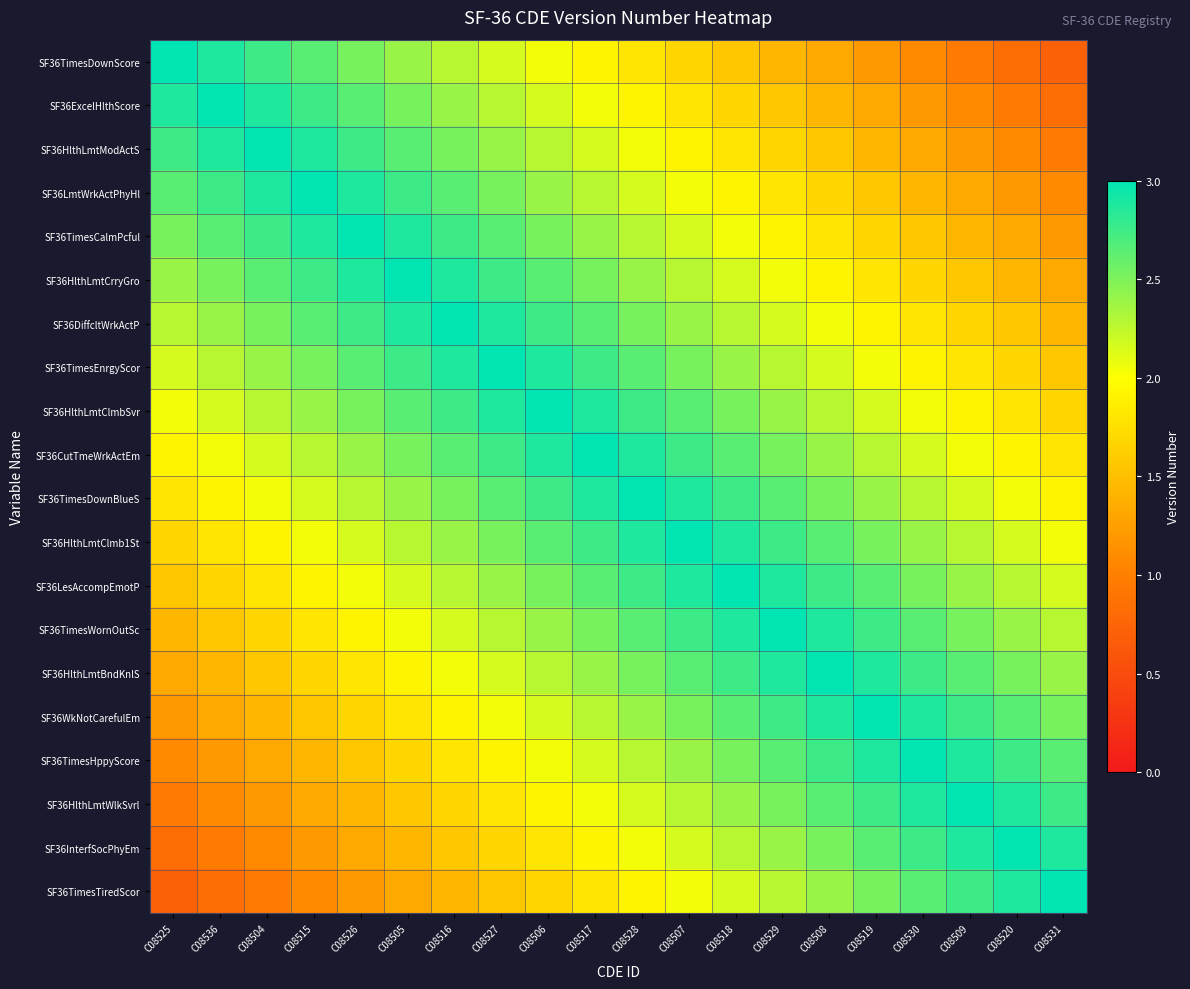

Which category has the lowest value across all series?

C08531